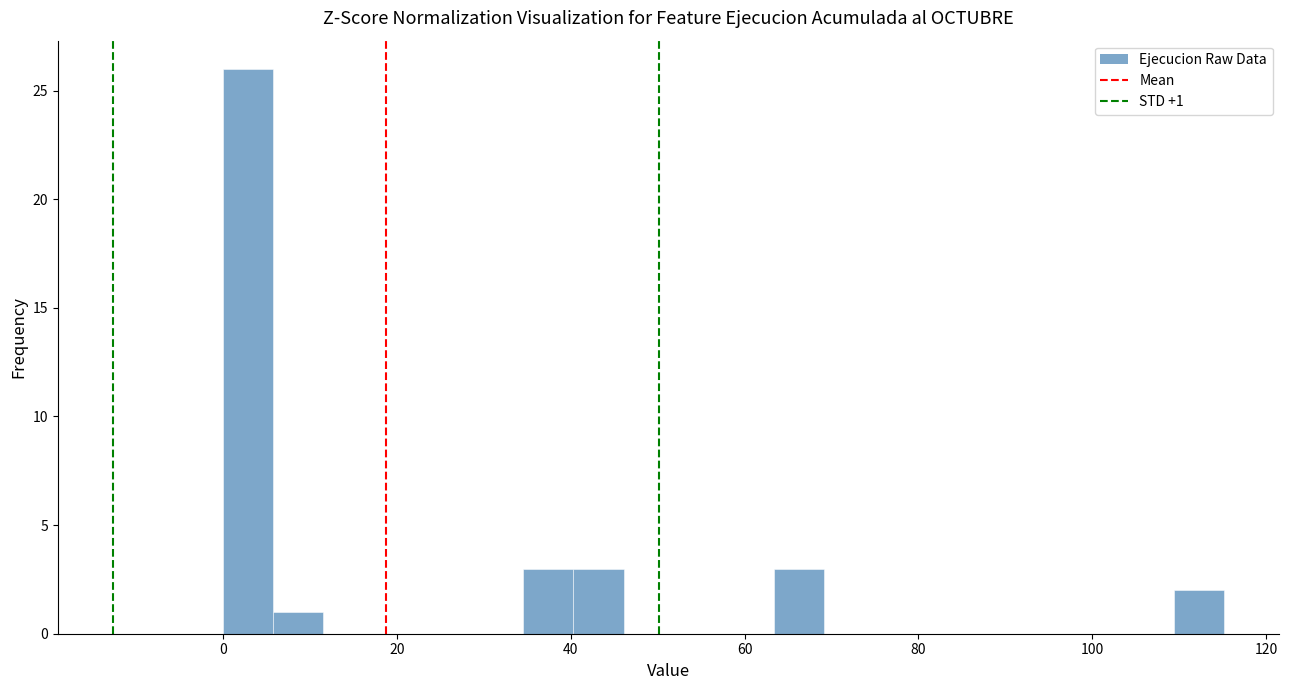

Read against the x-axis, roughly where is the centre of the tallest bar?

2